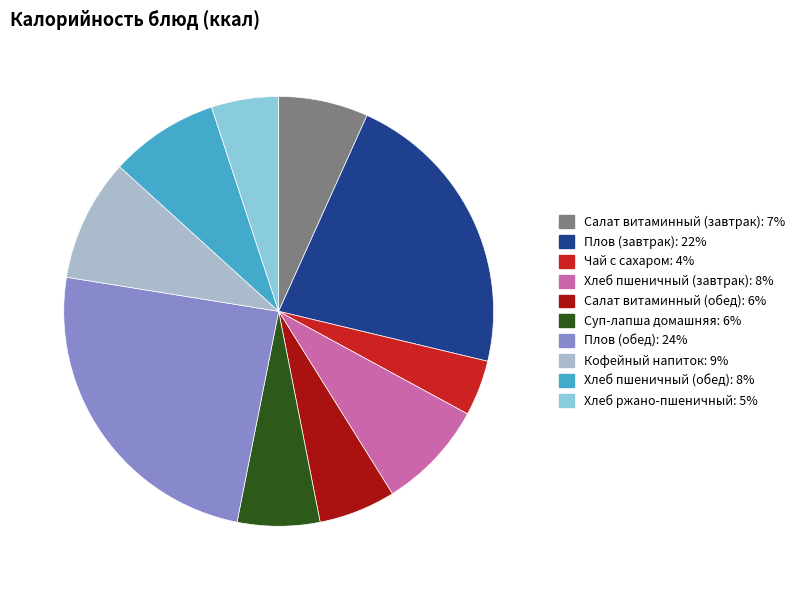

True or false: Плов (завтрак) accounts for 22% of the total.

True